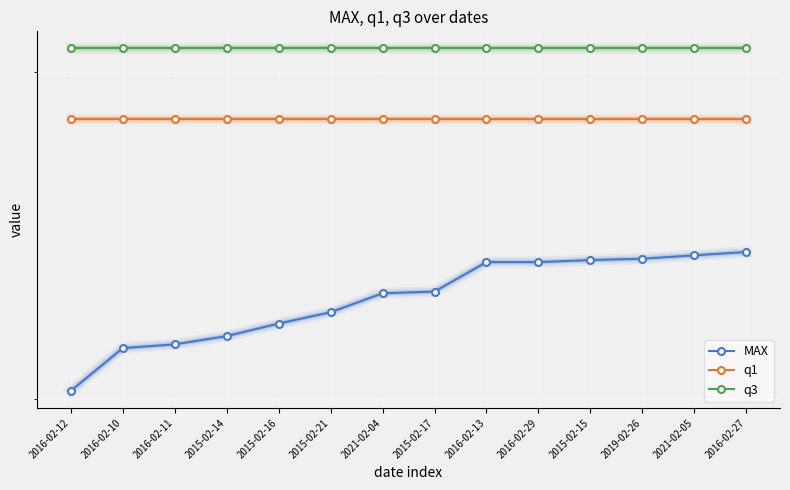

True or false: q3 and MAX cross at least once.

False